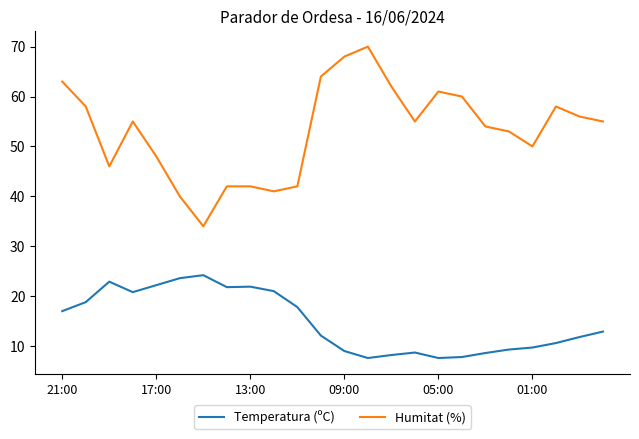

What is the greatest value displayed?

70.0